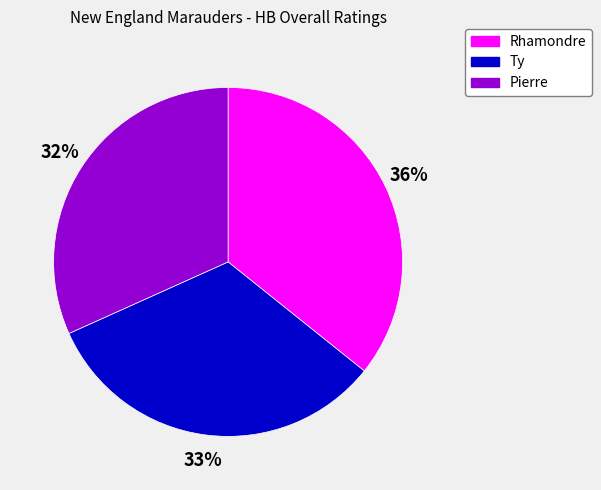

True or false: Pierre accounts for 32% of the total.

True